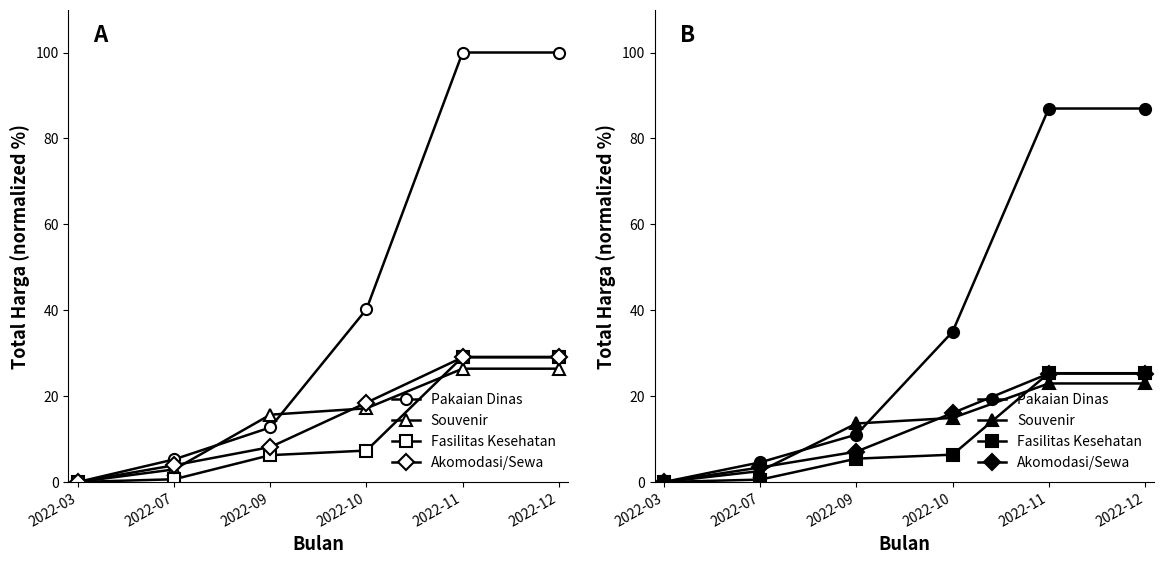

True or false: Akomodasi/Sewa and Pakaian Dinas intersect in this chart.

False